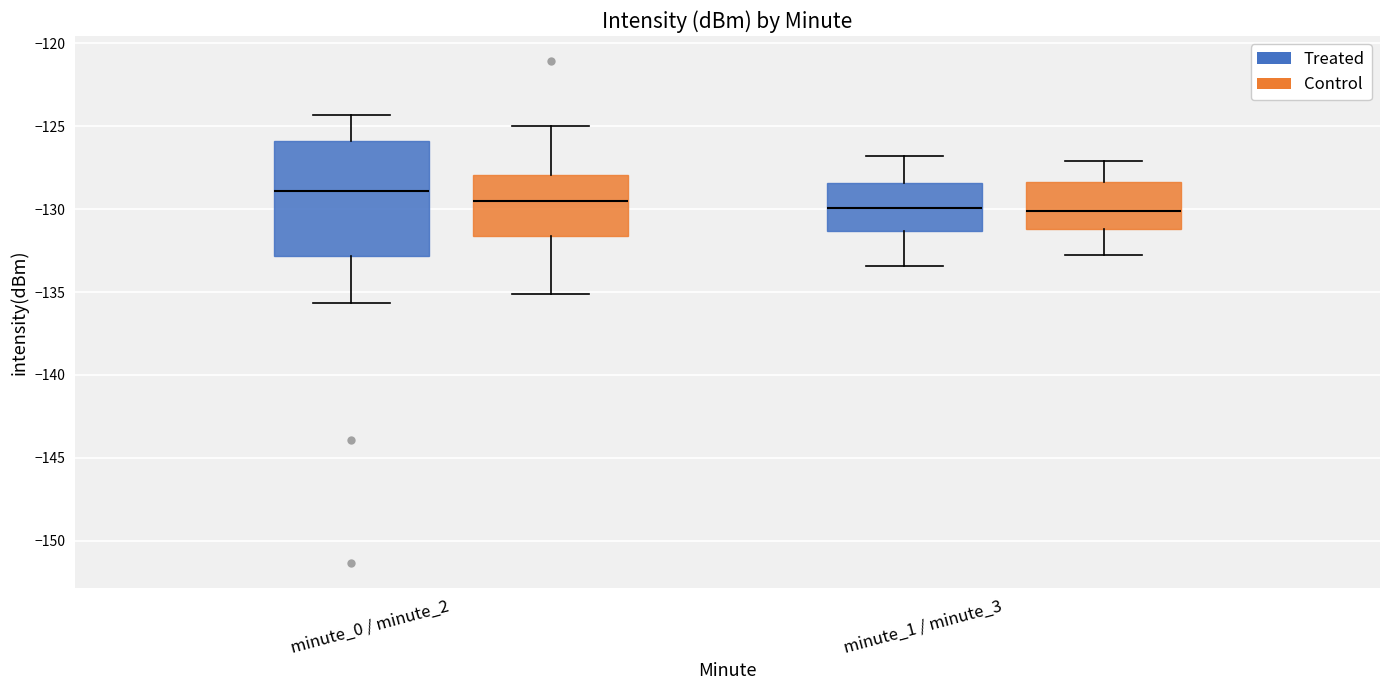

Which box is the tallest, from its lower edge to its upper edge?

minute_0 / minute_2 (Treated)